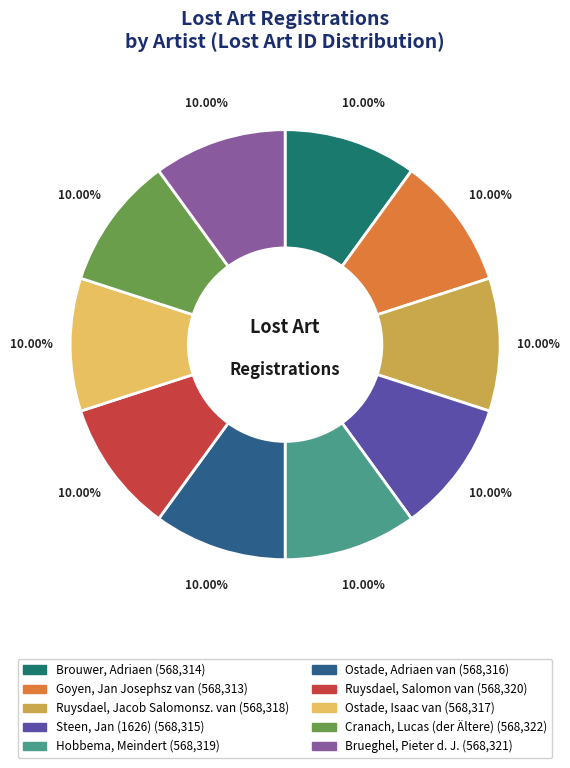

How many segments does this pie chart have?

10